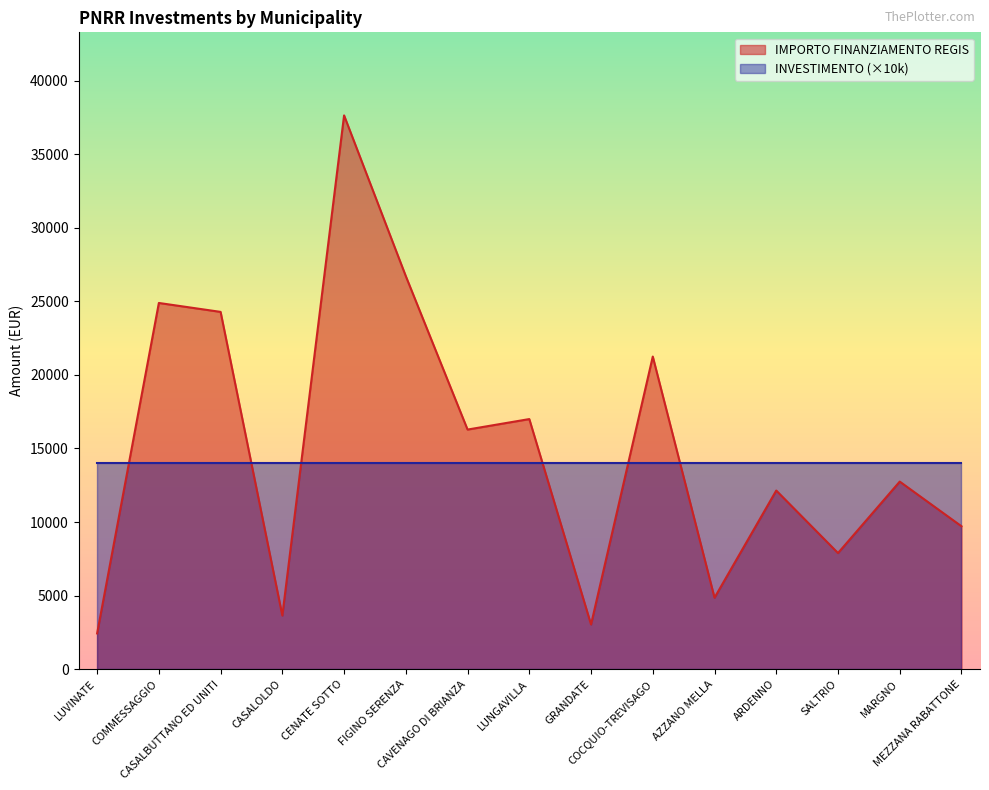

What is the maximum value shown in the chart?

37634